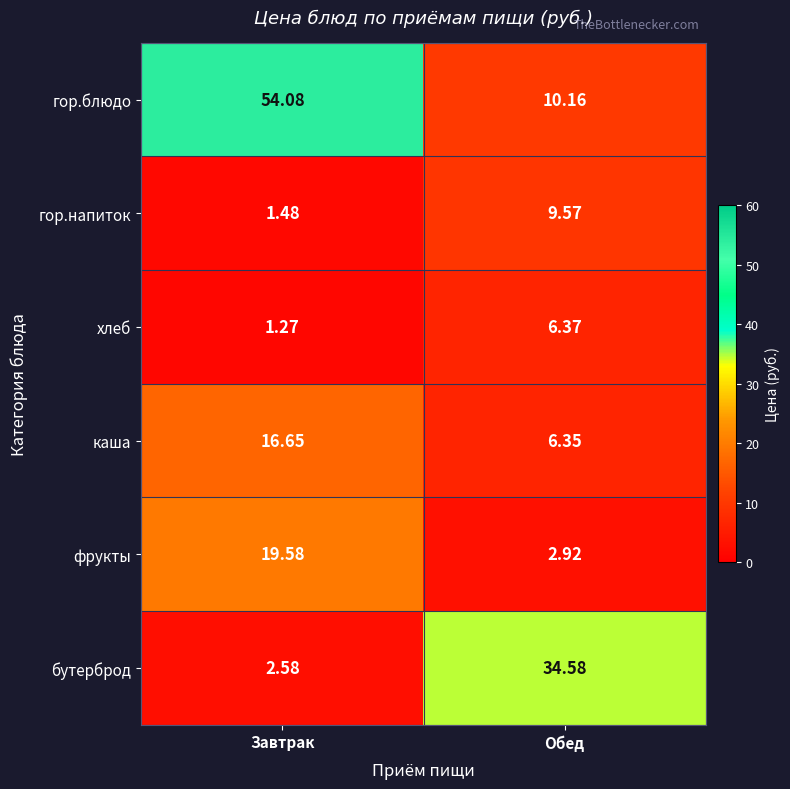

Where is бутерброд nearest to the value 18?

Завтрак